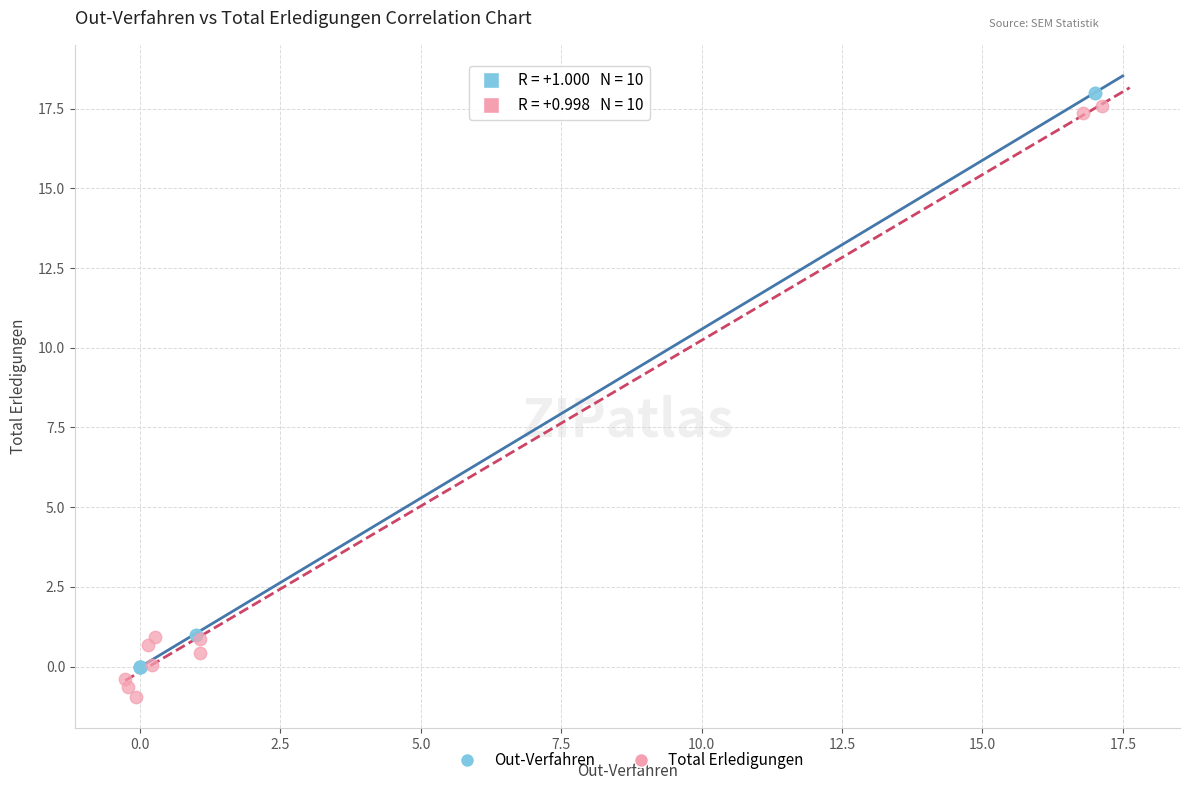

Which series reaches the minimum Y coordinate?

Total Erledigungen